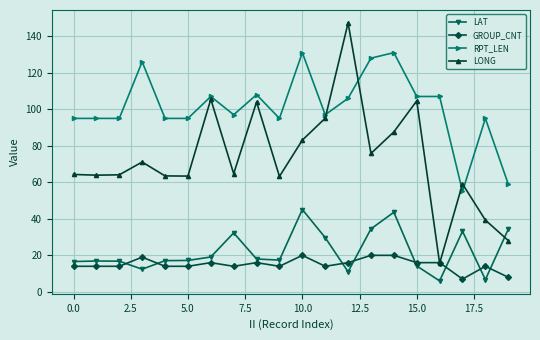

True or false: LAT has more than 2 interior local peaks.

True